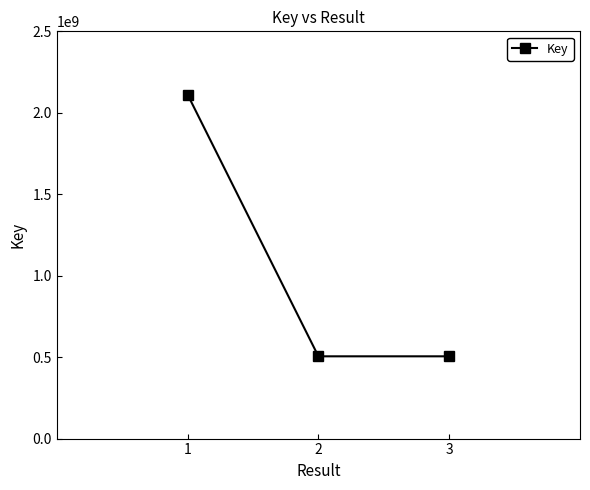

What is the value of the 2nd point from the left?

505004160